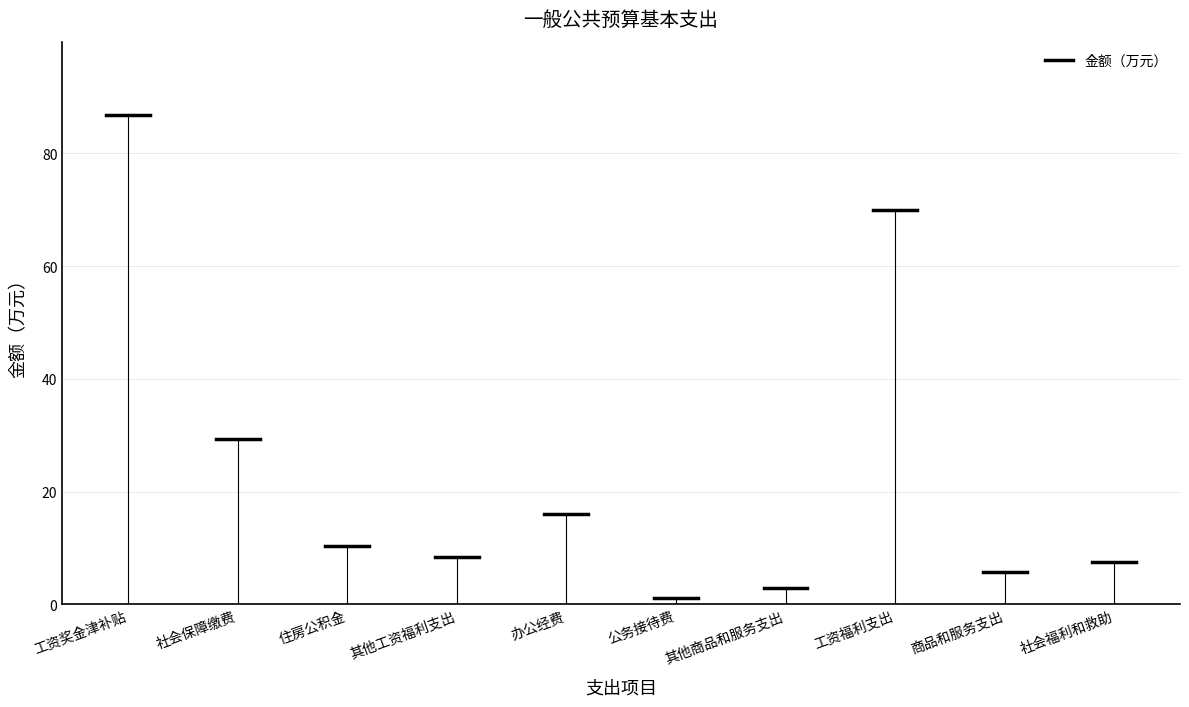

Reading left to right, what are all the values shown in this chart?

工资奖金津补贴=86.8	社会保障缴费=29.4	住房公积金=10.4	其他工资福利支出=8.4	办公经费=16.1	公务接待费=1.2	其他商品和服务支出=3.0	工资福利支出=70.0	商品和服务支出=5.7	社会福利和救助=7.6